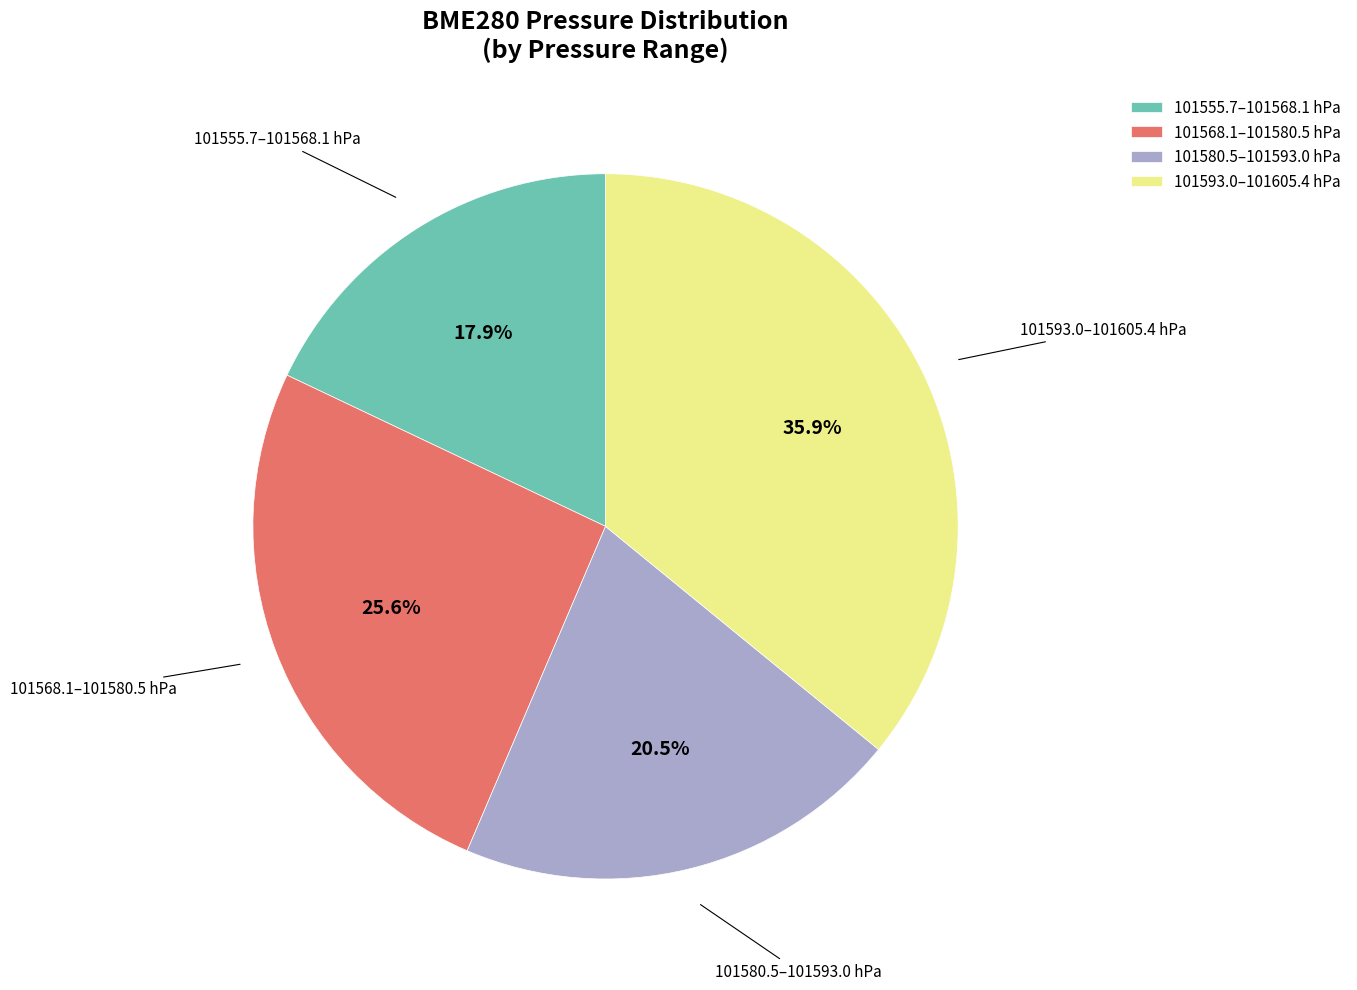

Does any single category account for the majority?

No